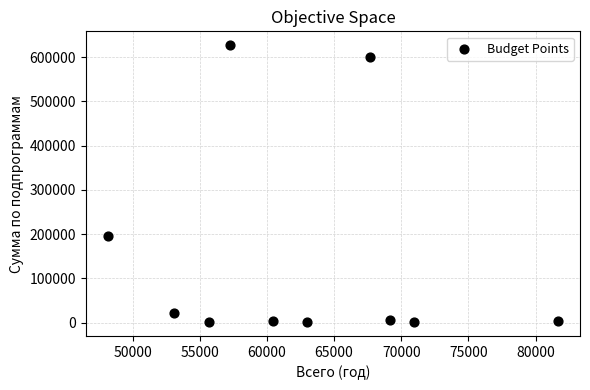

What Y value in the scatter plot is closest to 314148?

195589.9